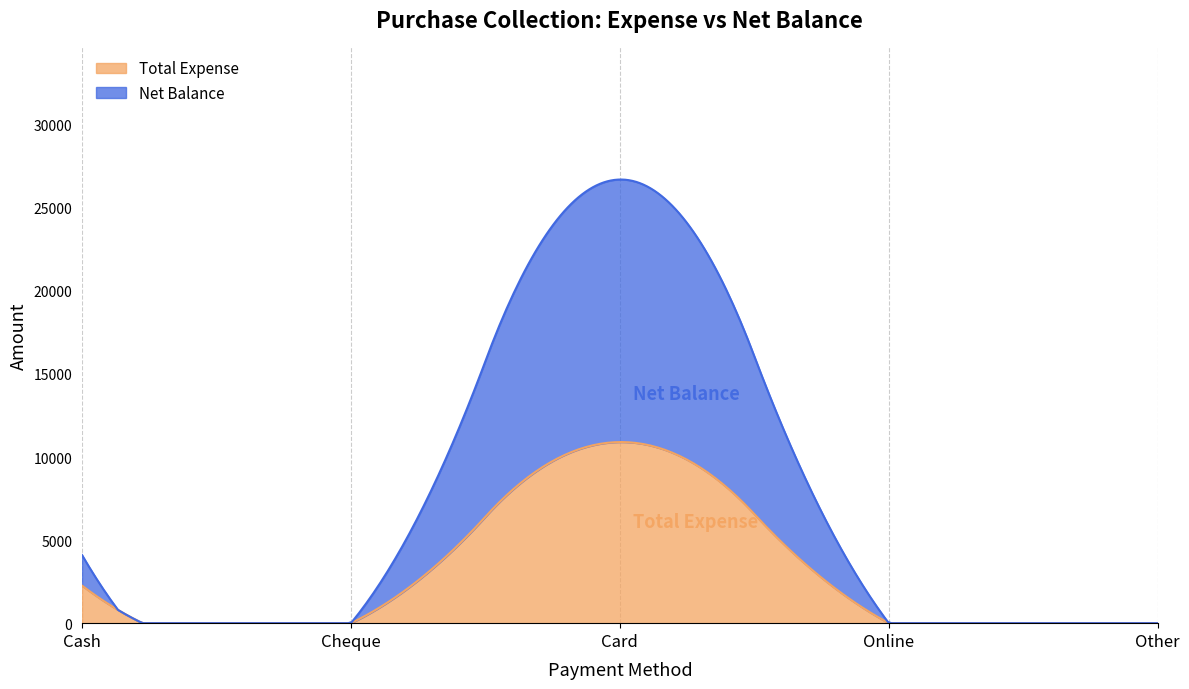

What is the sum of the Total Expense values at Other and Card?

10900